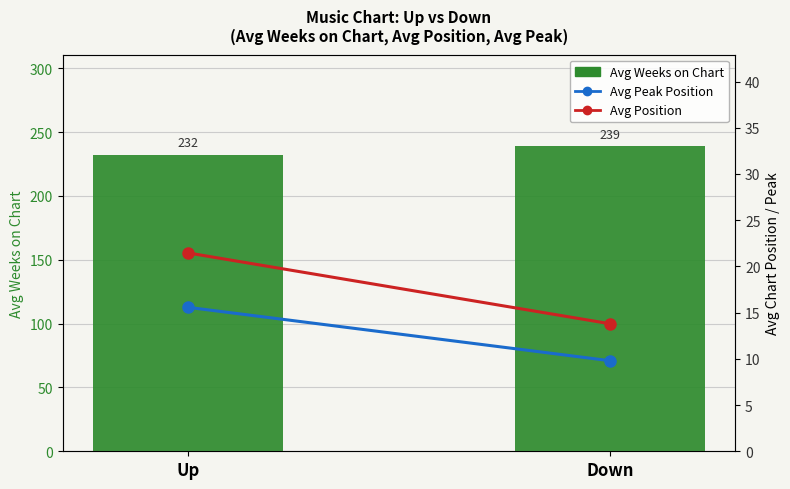

Are the bars grouped side by side (vs. stacked)?

Yes